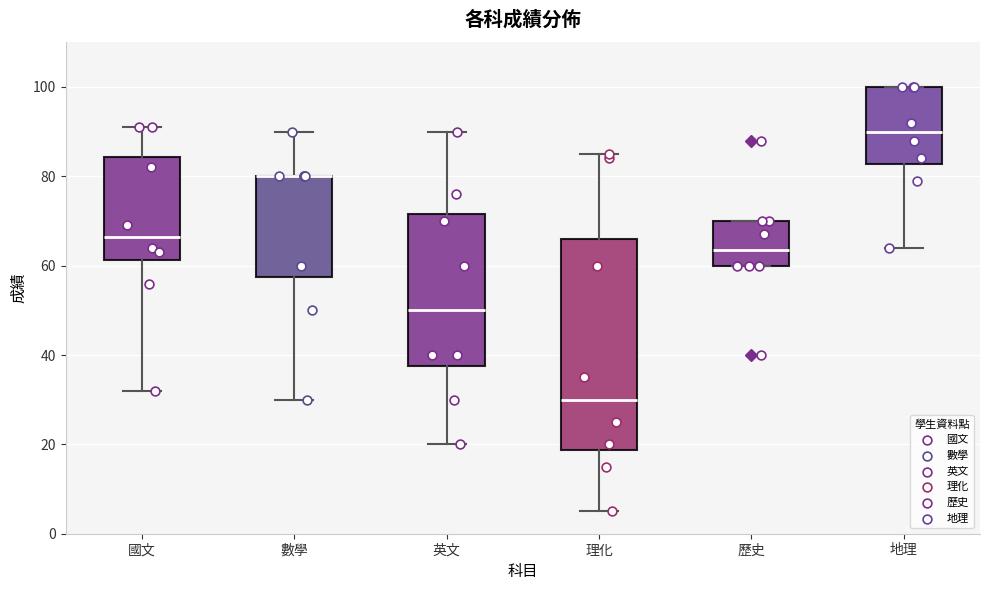

Reading left to right, read every box against the y-axis: the position of its median line, the range the box covers, and the ends of its whiskers. The values are not printed on the chart, so give them approximately, as read against the axis.

國文: median 66, box 62 to 84, whiskers 32 to 92
數學: median 80 (drawn on the box's upper edge), box 58 to 80, whiskers 30 to 90
英文: median 50, box 38 to 72, whiskers 20 to 90
理化: median 30, box 18 to 66, whiskers 6 to 86
歷史: median 64, box 60 to 70, whiskers 60 to 70
地理: median 90, box 82 to 100, whiskers 64 to 100